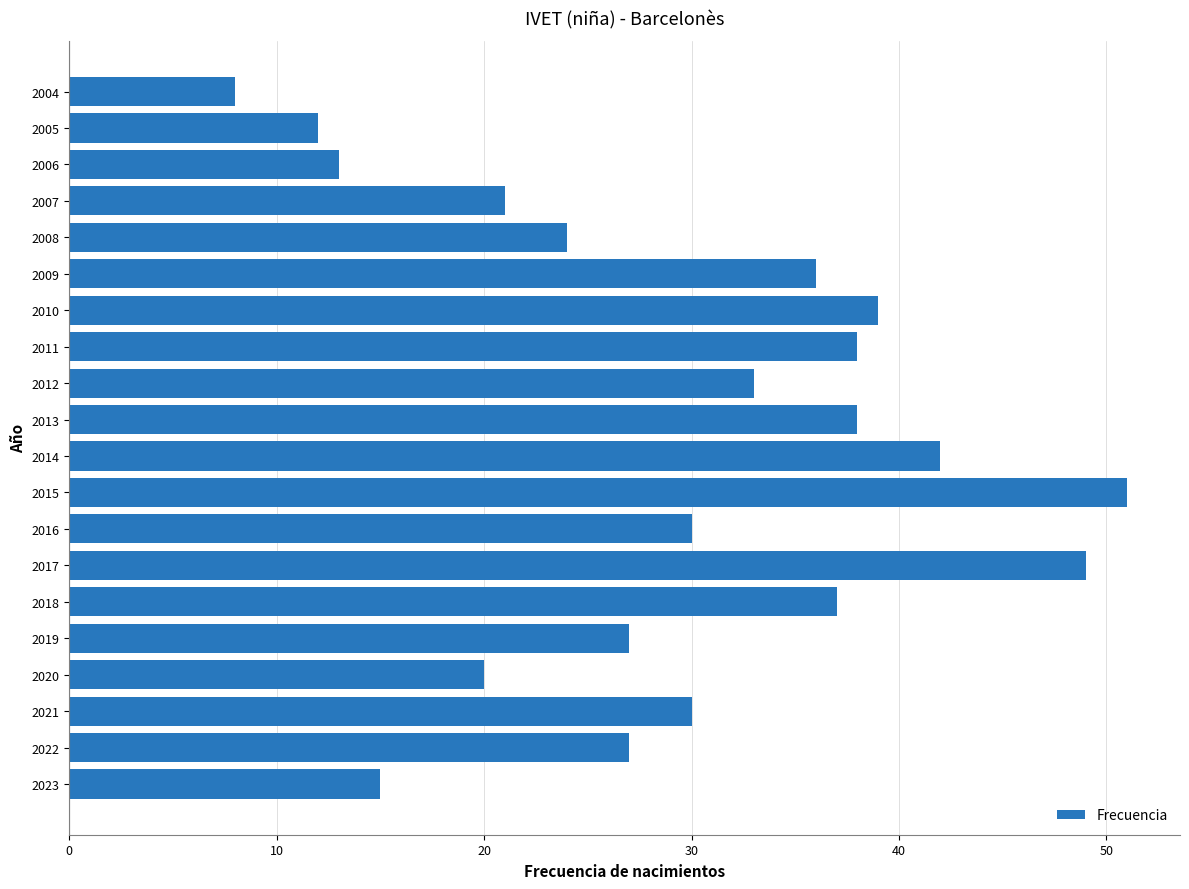

What is the sum of all values?

590